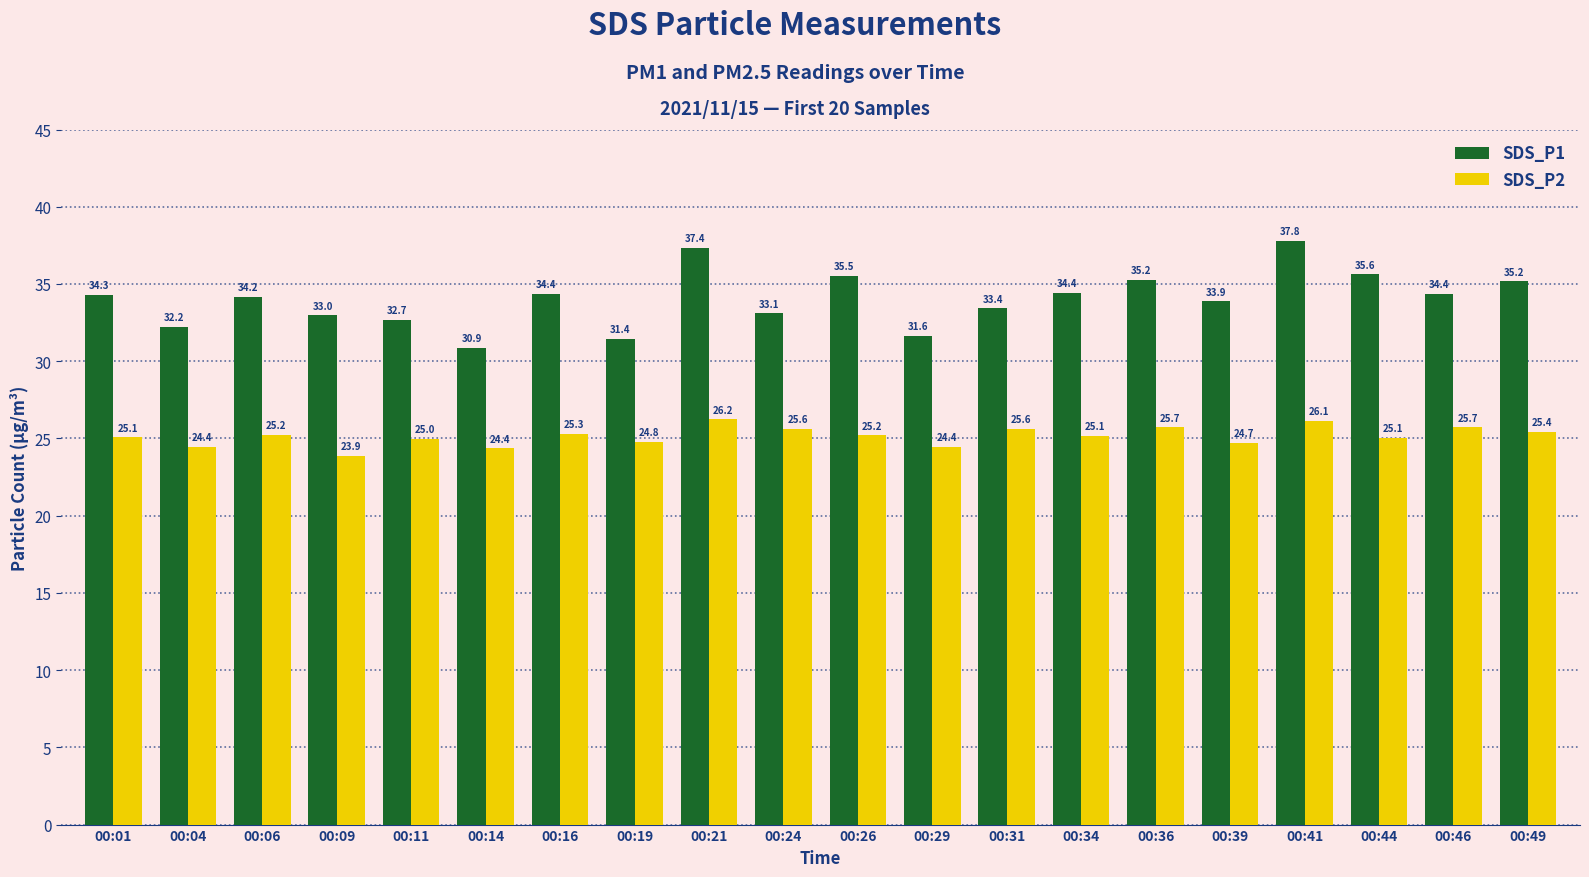

What is the sum of all SDS_P1 values?

680.6